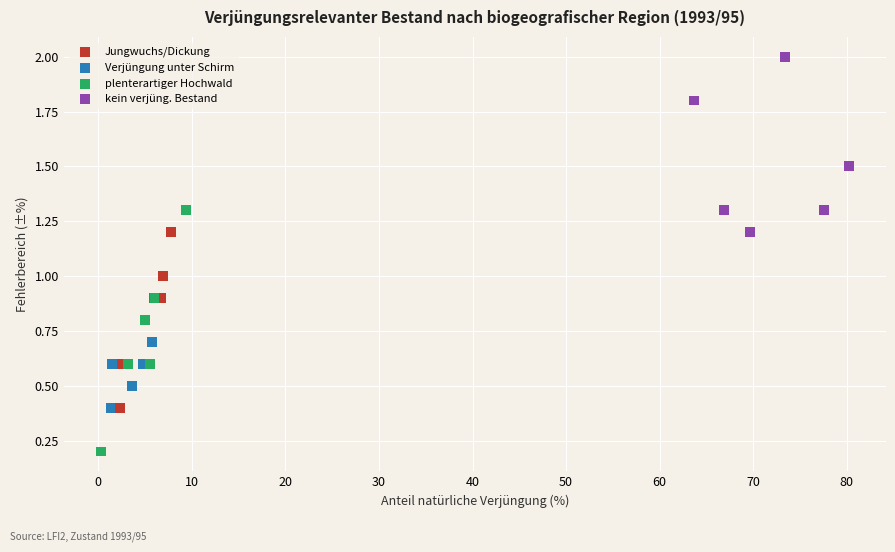

Which series contains the highest Y value?

kein verjüng. Bestand